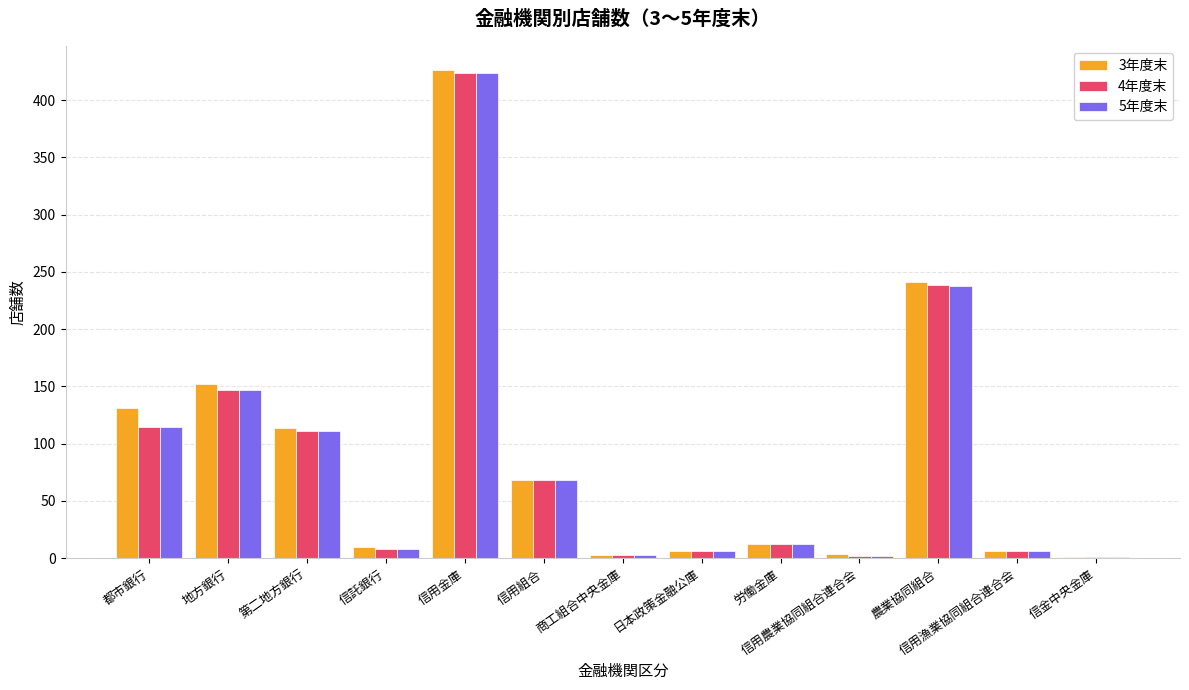

What is the greatest value displayed?

426